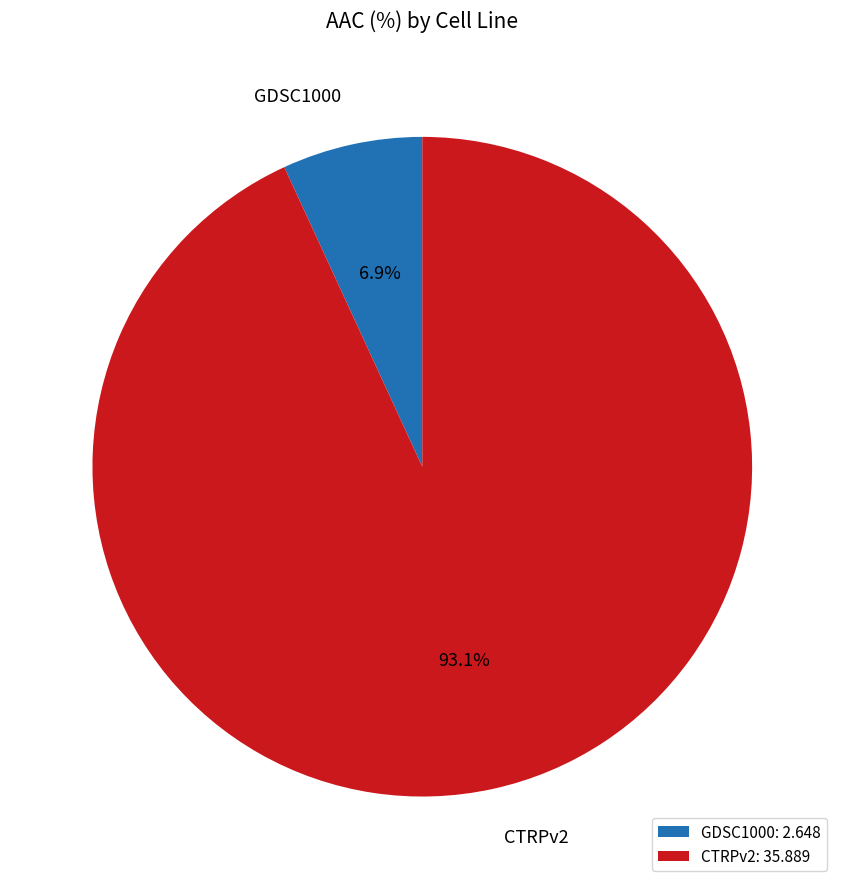

What percentage is NOT represented by CTRPv2?

6.9%